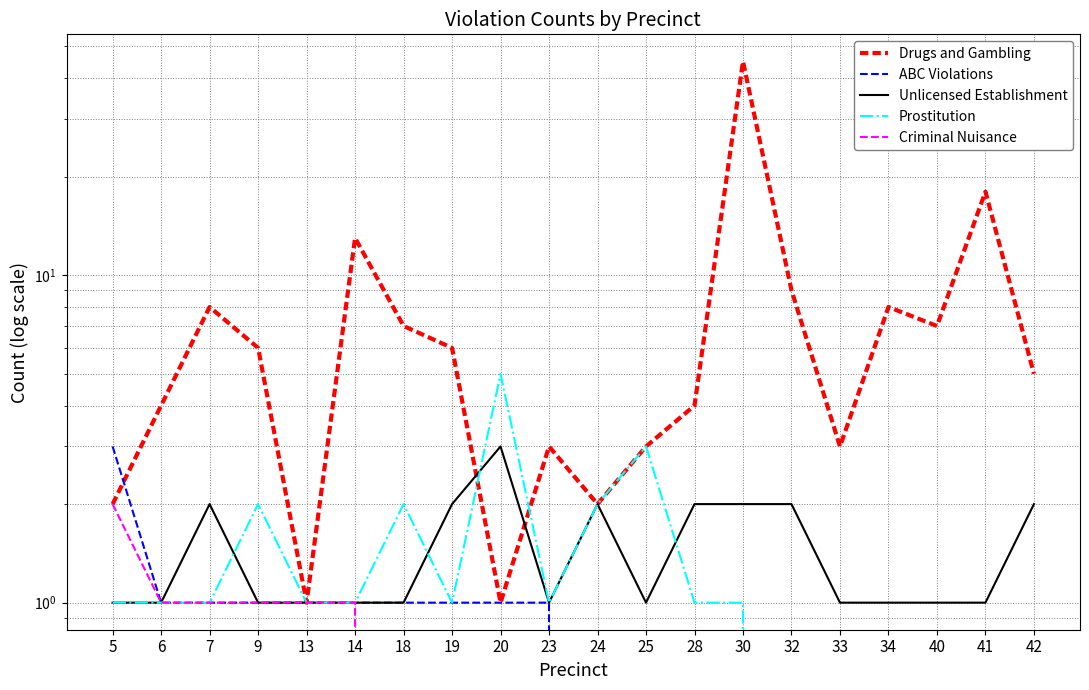

What is the maximum value shown in the chart?

45